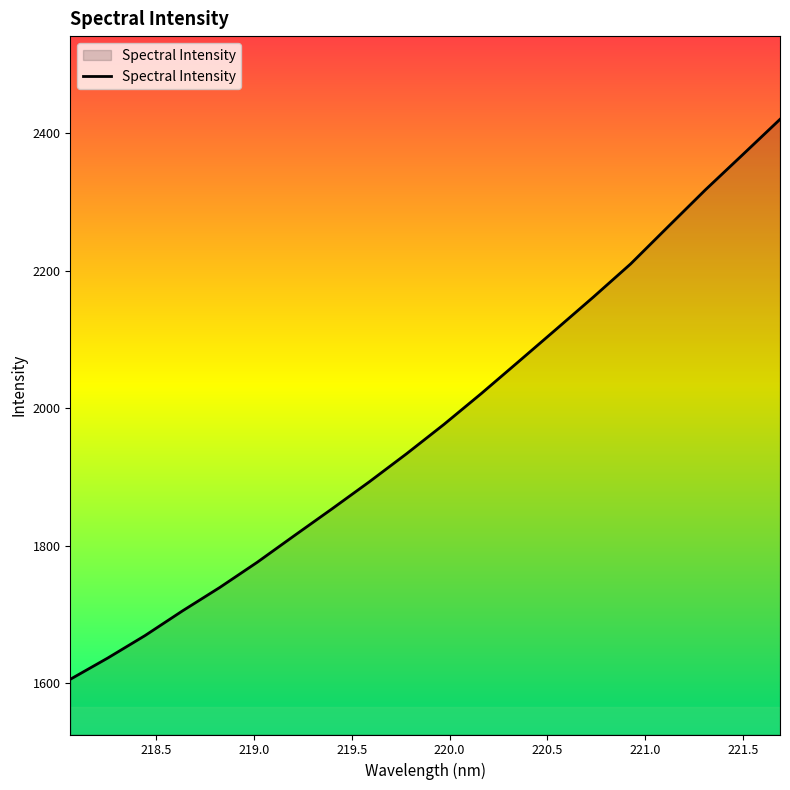

What is the smallest value displayed?

1605.7